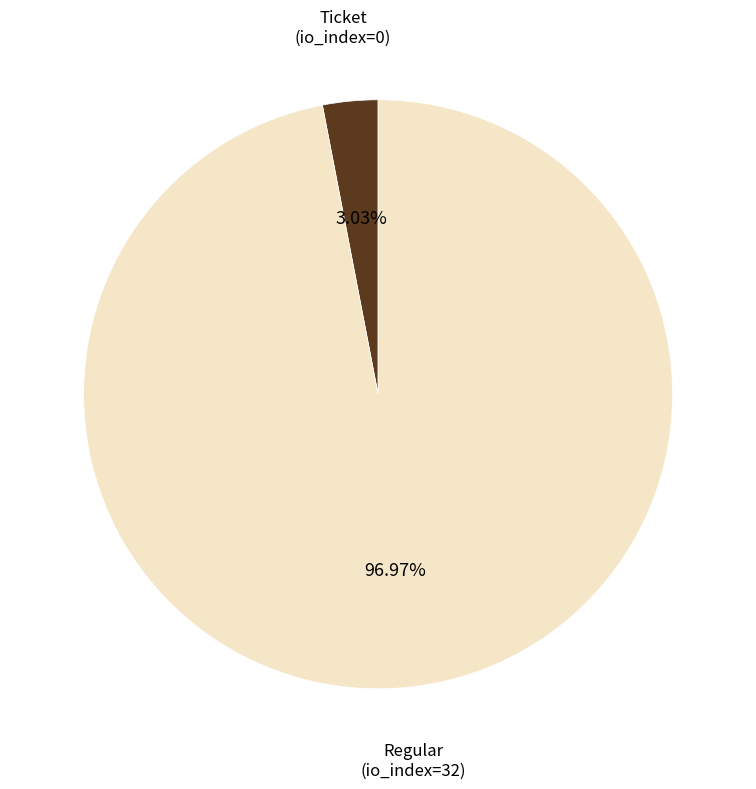

How many segments does this pie chart have?

2